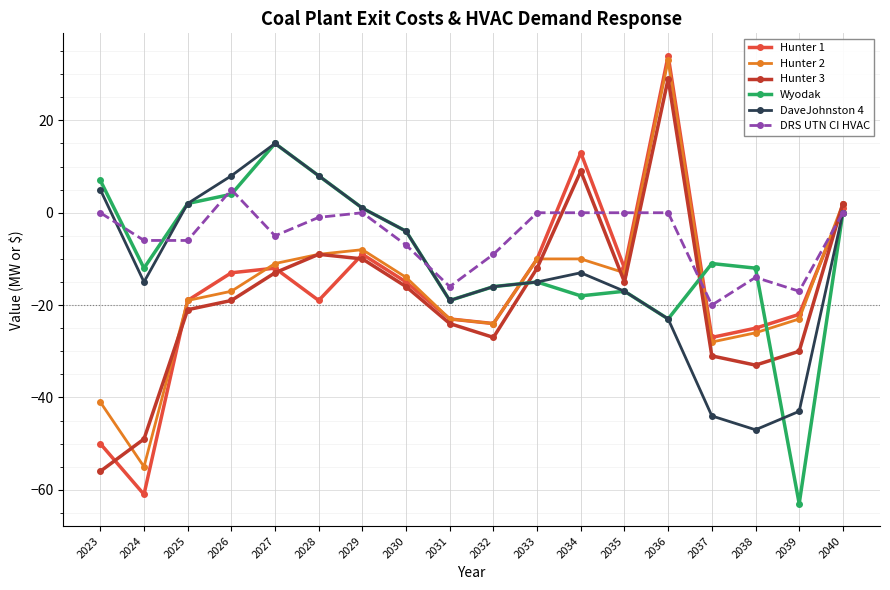

Reading left to right, list all the values displayed in this chart.

Hunter 1: -50	-61	-19	-13	-12	-19	-9	-15	-23	-24	-10	13	-12	34	-27	-25	-22	1
Hunter 2: -41	-55	-19	-17	-11	-9	-8	-14	-23	-24	-10	-10	-13	33	-28	-26	-23	2
Hunter 3: -56	-49	-21	-19	-13	-9	-10	-16	-24	-27	-12	9	-15	29	-31	-33	-30	2
Wyodak: 7	-12	2	4	15	8	1	-4	-19	-16	-15	-18	-17	-23	-11	-12	-63	0
DaveJohnston 4: 5	-15	2	8	15	8	1	-4	-19	-16	-15	-13	-17	-23	-44	-47	-43	0
DRS UTN CI HVAC: 0	-6	-6	5	-5	-1	0	-7	-16	-9	0	0	0	0	-20	-14	-17	0